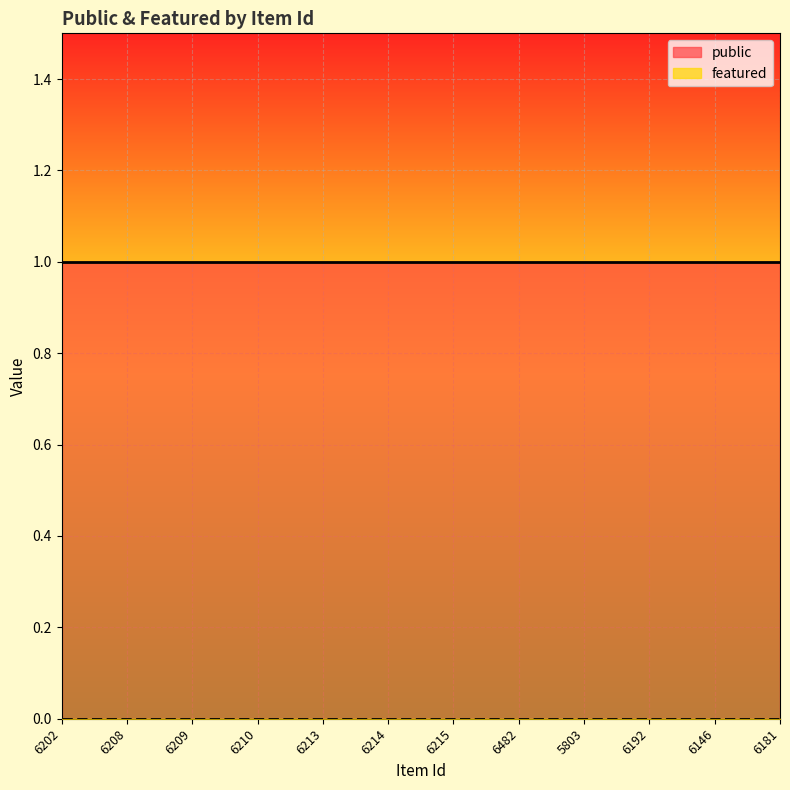

What value does the public series have at 6202?

1